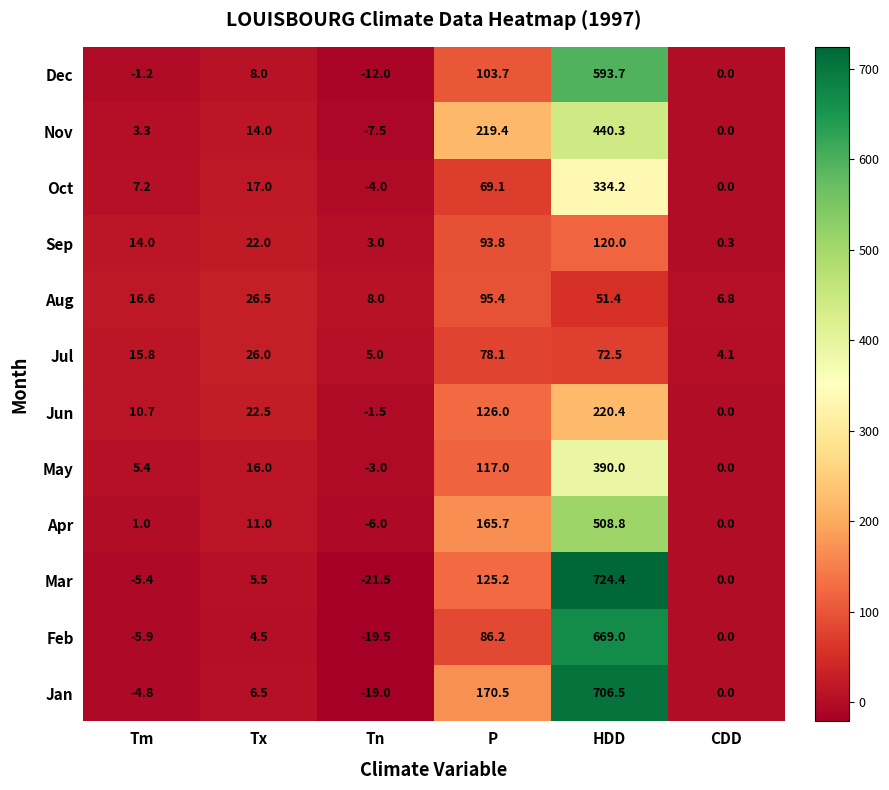

What is the approximate value of Apr at Tn?

-6.0